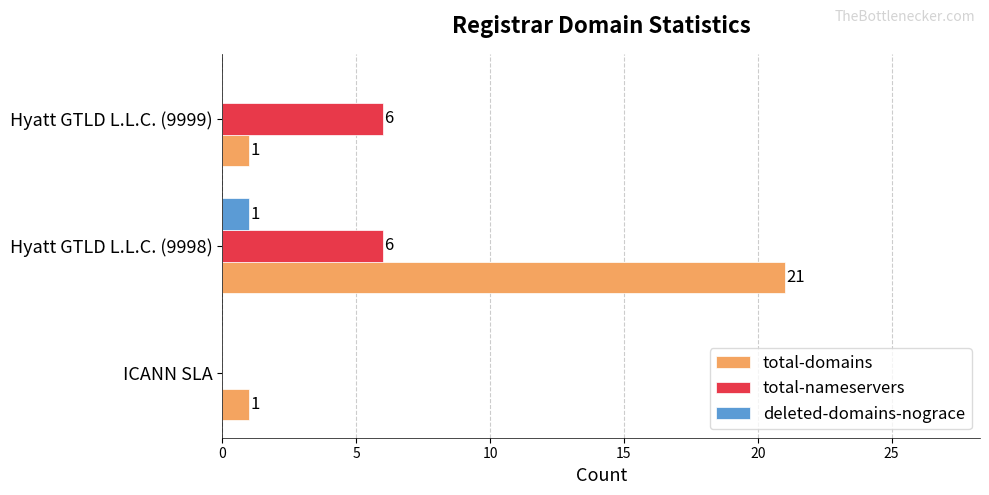

How many series are shown in this chart?

3